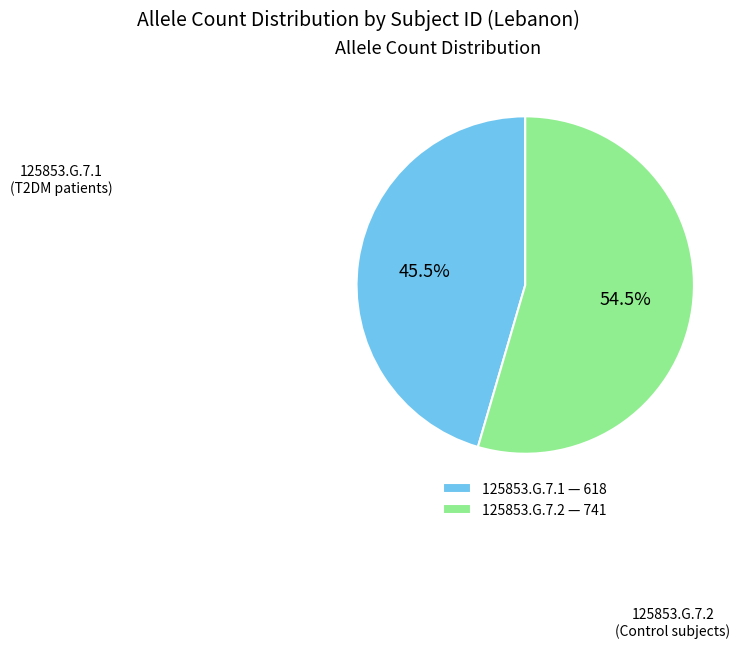

How many slices are in this pie chart?

2